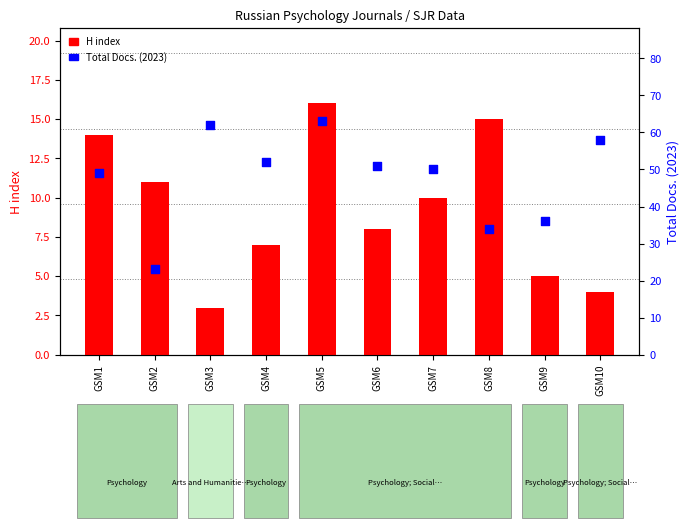

Which series contains the highest Y value?

Total Docs. (2023)